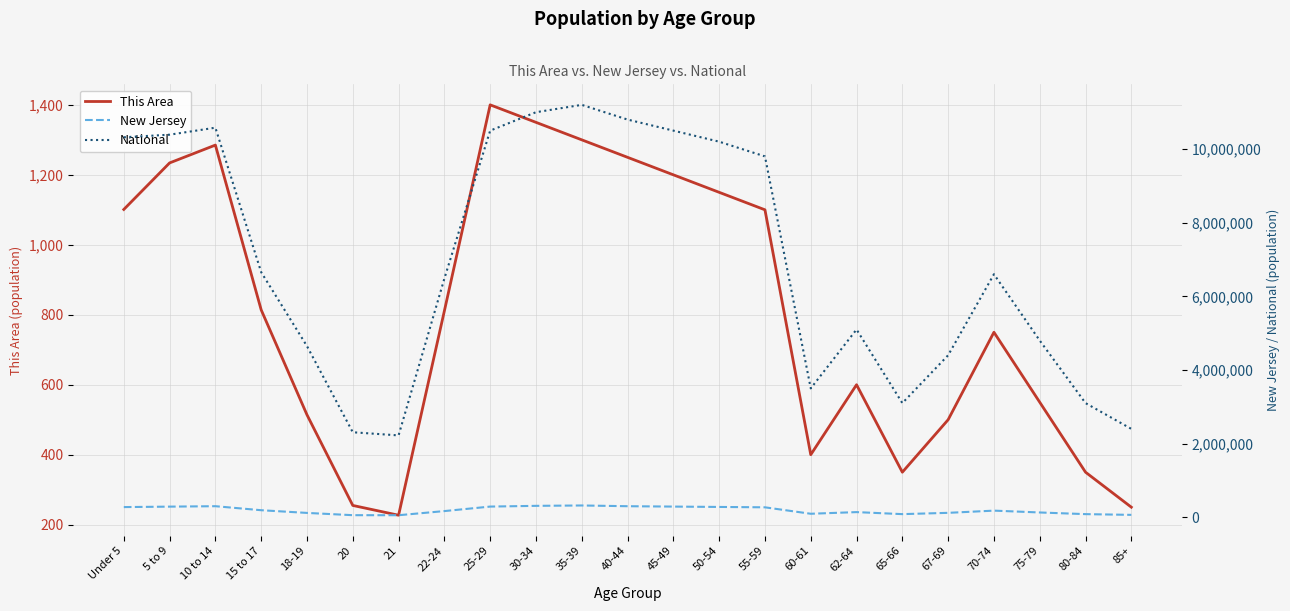

True or false: This Area and New Jersey cross at least once.

False